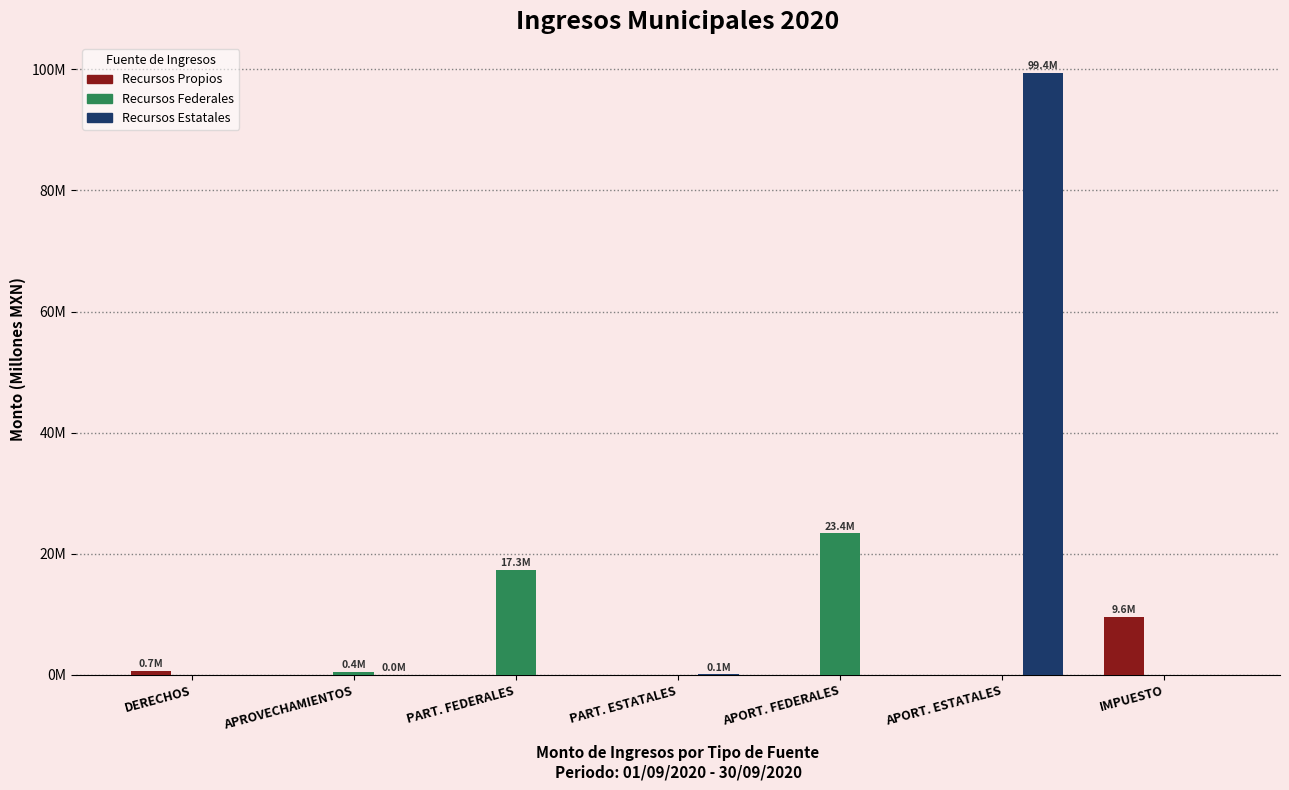

What are all the series names shown in the legend?

Recursos Propios, Recursos Federales, Recursos Estatales